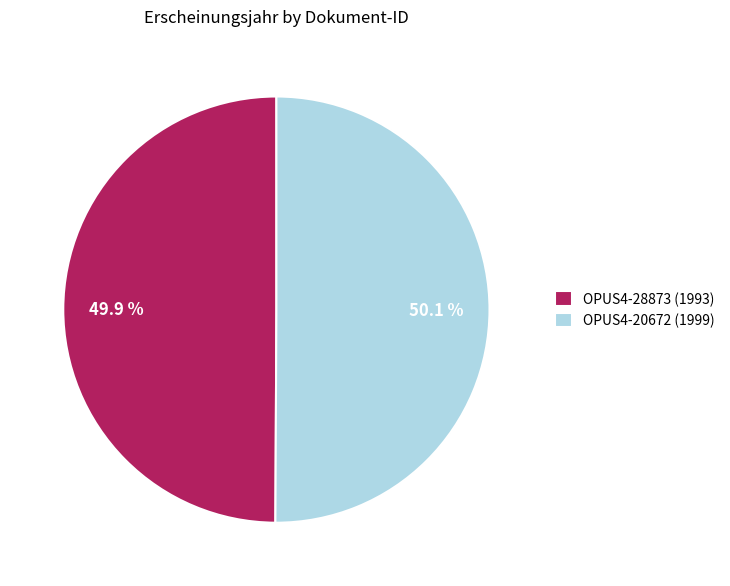

Does any single category account for the majority?

Yes